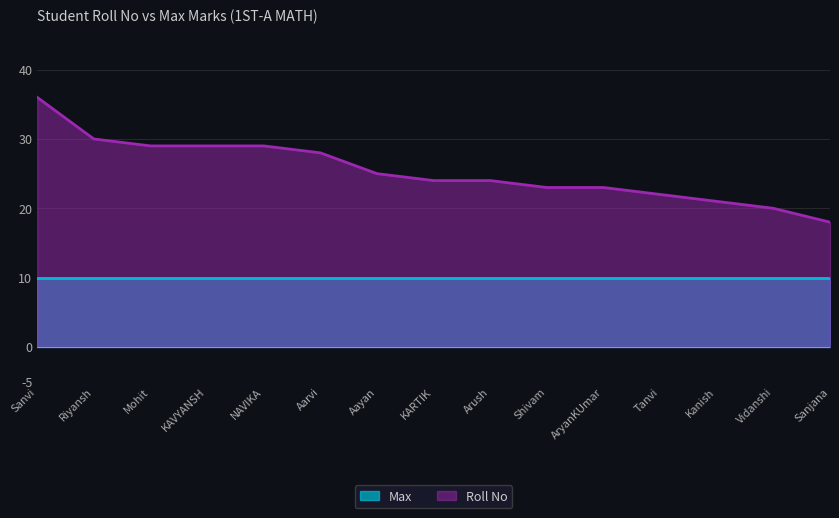

What is the maximum value shown in the chart?

36